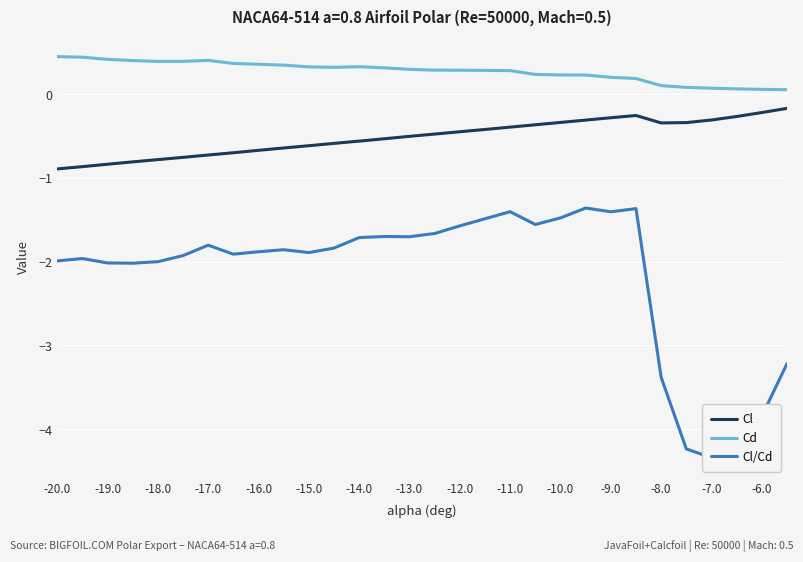

Which series has the largest total across all categories?

Cd